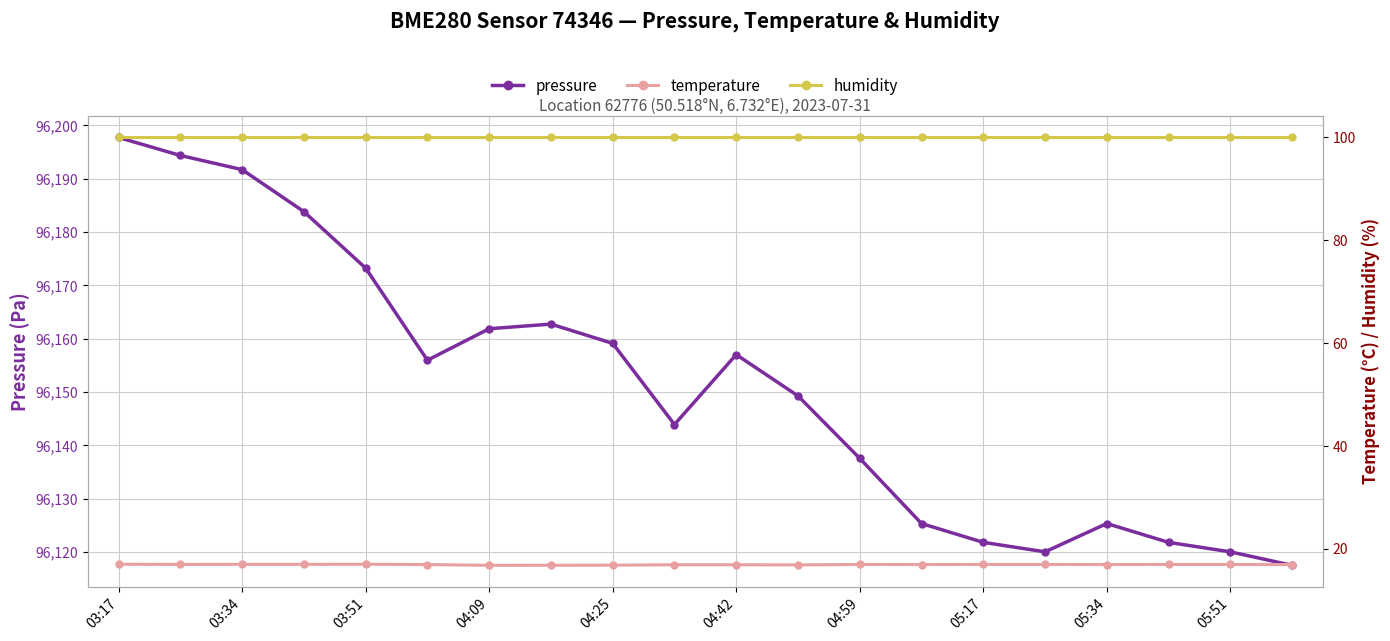

Reading left to right, transcribe all the data shown in this chart.

pressure: 96197.8	96194.4	96191.7	96183.8	96173.2	96156.0	96161.9	96162.8	96159.1	96143.9	96157.0	96149.3	96137.6	96125.3	96121.8	96120.0	96125.3	96121.8	96120.0	96117.5
temperature: 17.0	17.0	17.0	17.0	17.0	16.9	16.8	16.8	16.8	16.9	16.9	16.9	17.0	17.0	17.0	17.0	17.0	17.0	17.0	16.9
humidity: 100.0	100.0	100.0	100.0	100.0	100.0	100.0	100.0	100.0	100.0	100.0	100.0	100.0	100.0	100.0	100.0	100.0	100.0	100.0	100.0